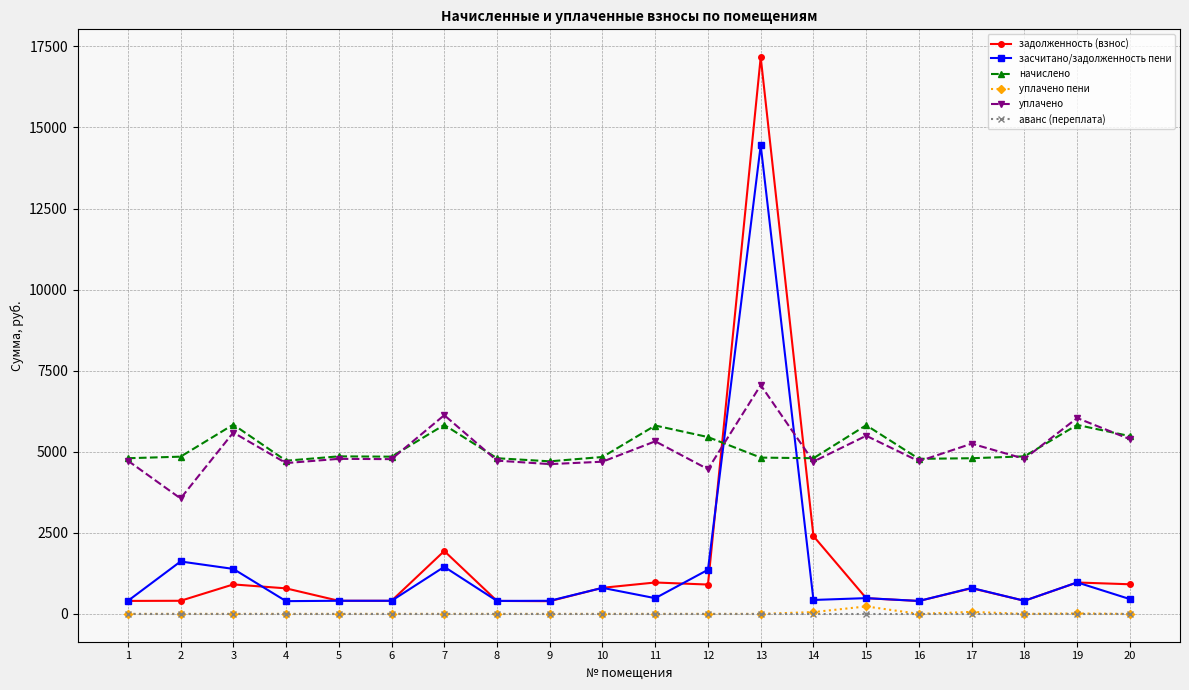

What is the sum of all начислено values?

102528.0